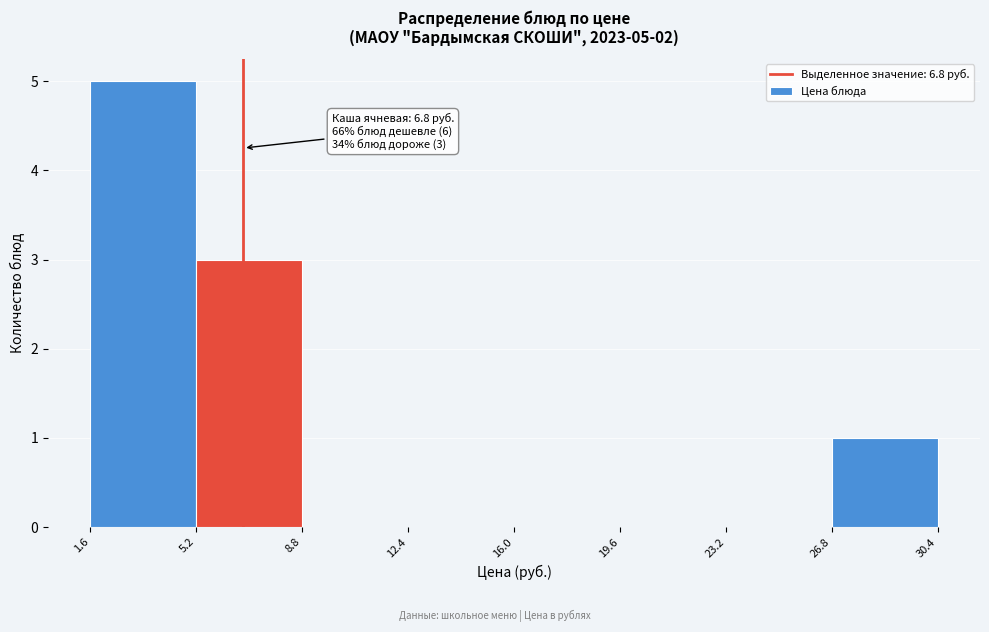

Over which range of the x-axis is the bar tallest?

1.6 to 5.2